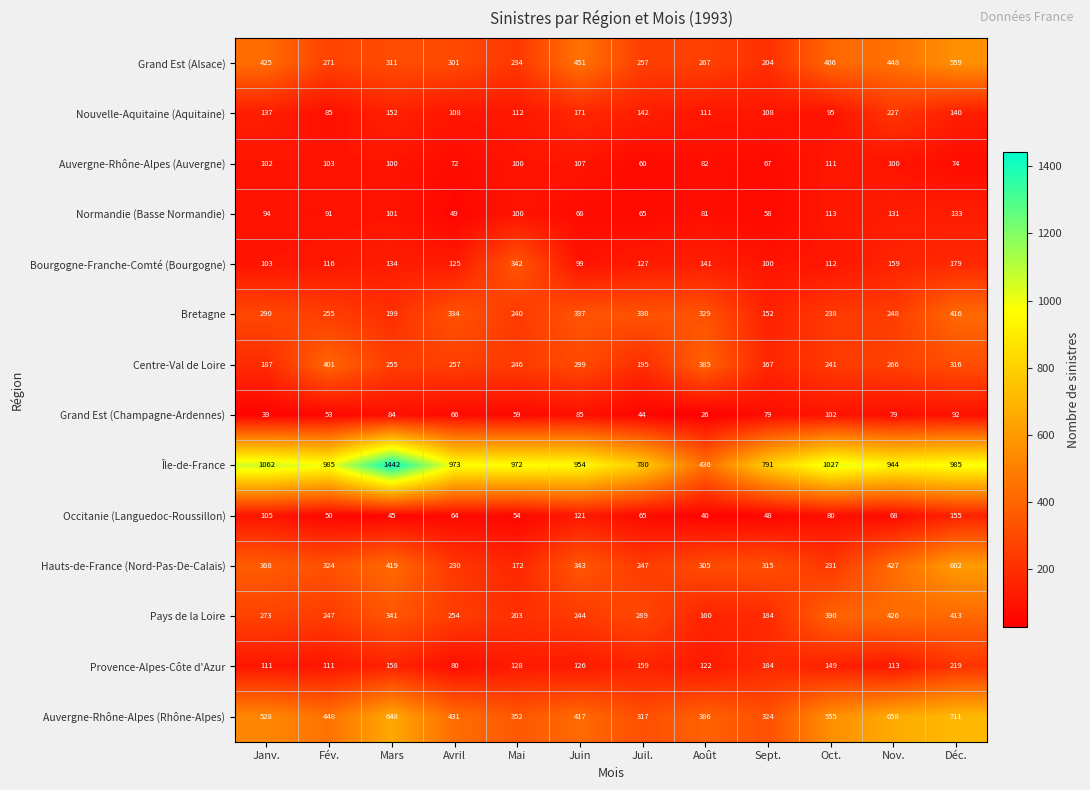

What is the difference between the highest and lowest values at Oct.?

947